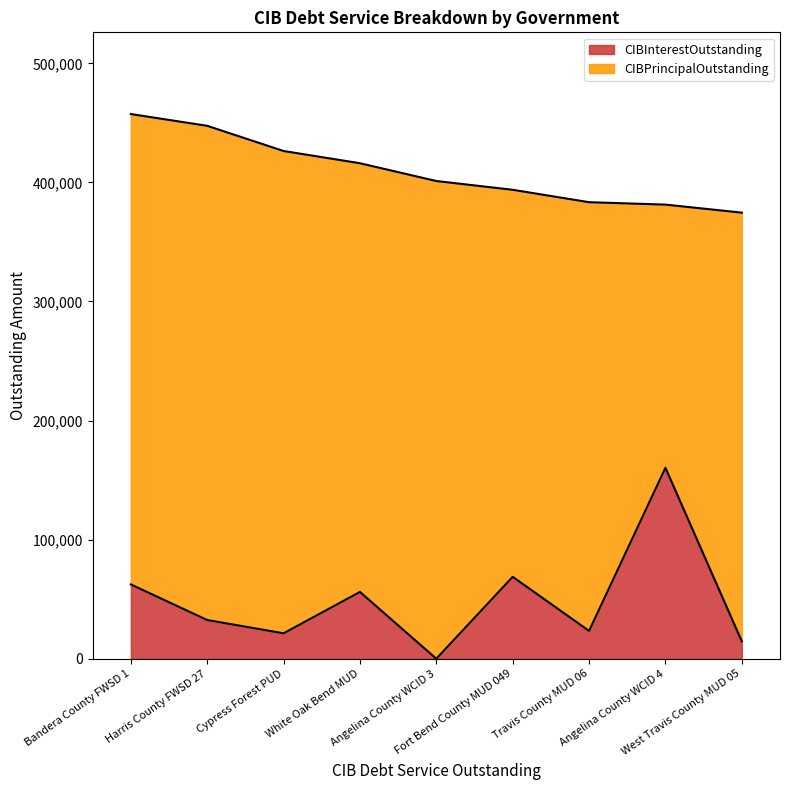

What is the label of the 2nd point from the right?

Angelina County WCID 4